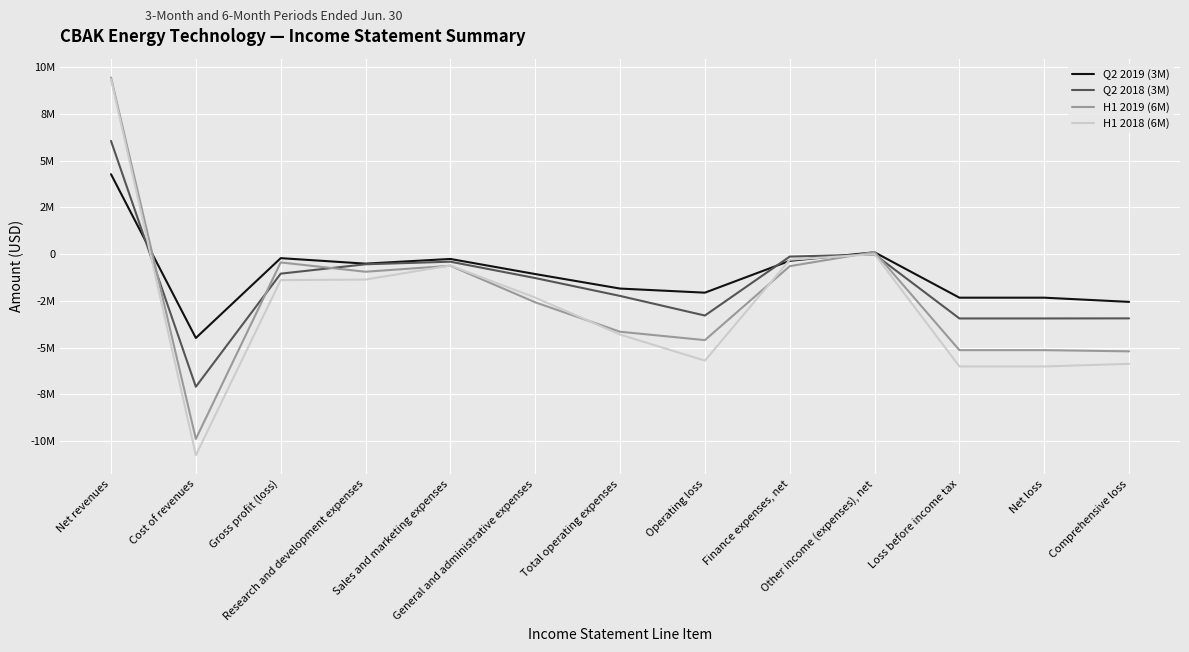

Is this an area chart (filled region under the line)?

No